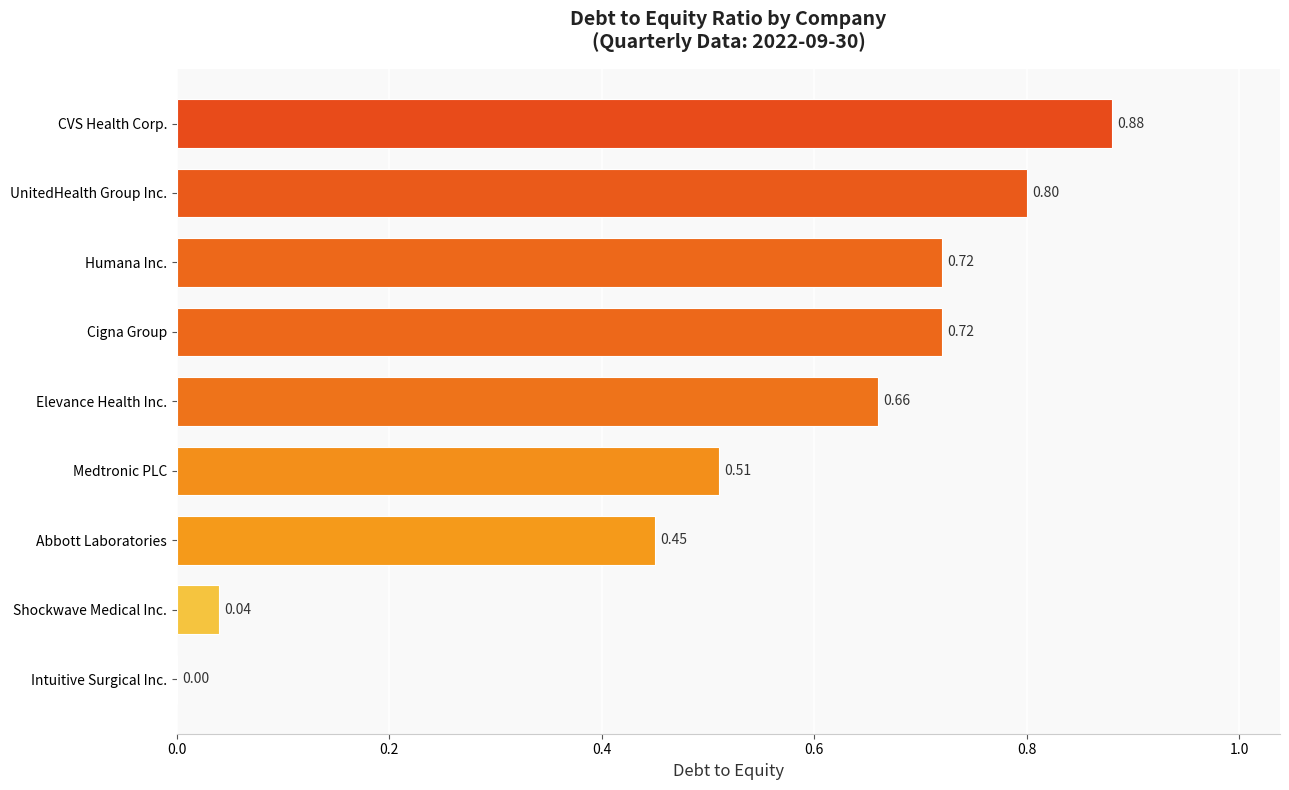

At which category does the chart reach its peak across all series?

CVS Health Corp.